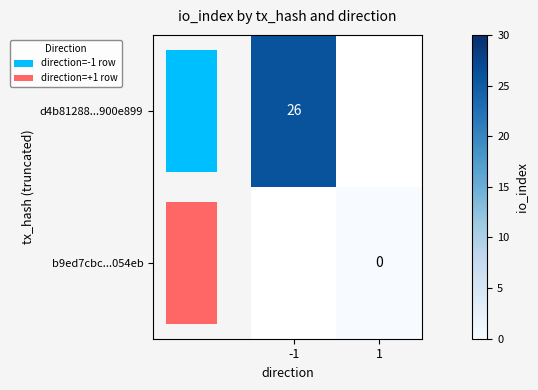

List the series in order of their peak value, highest first.

d4b81288...900e899, b9ed7cbc...054eb